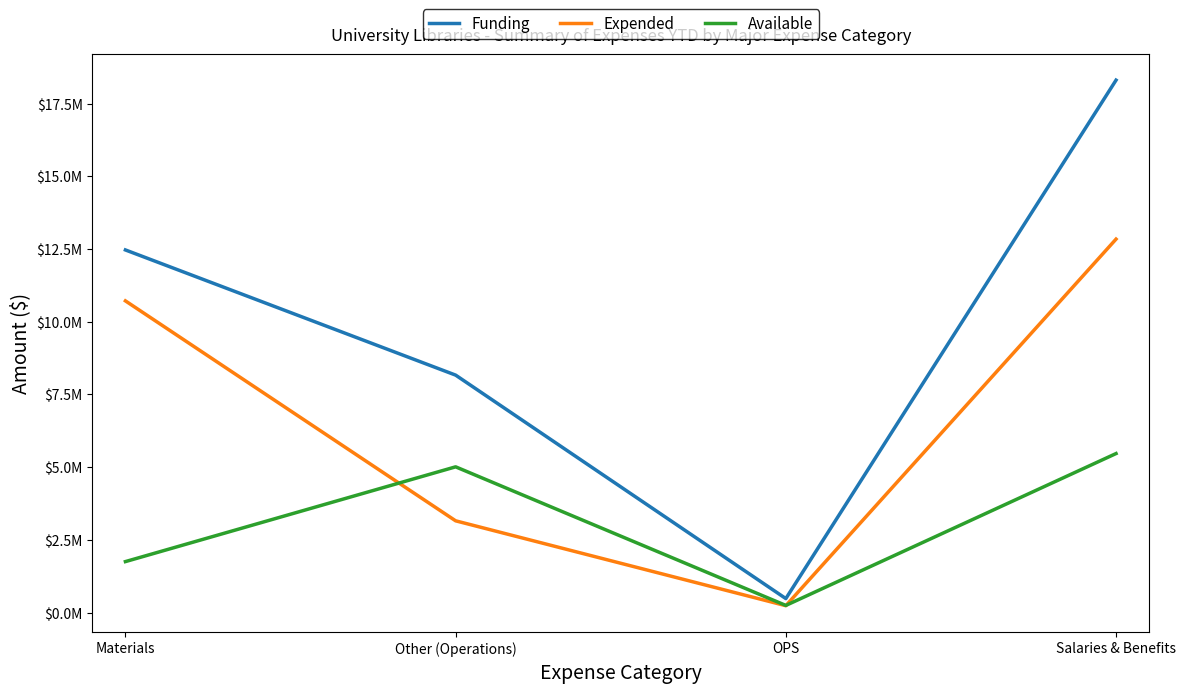

What are all the series names shown in the legend?

Funding, Expended, Available